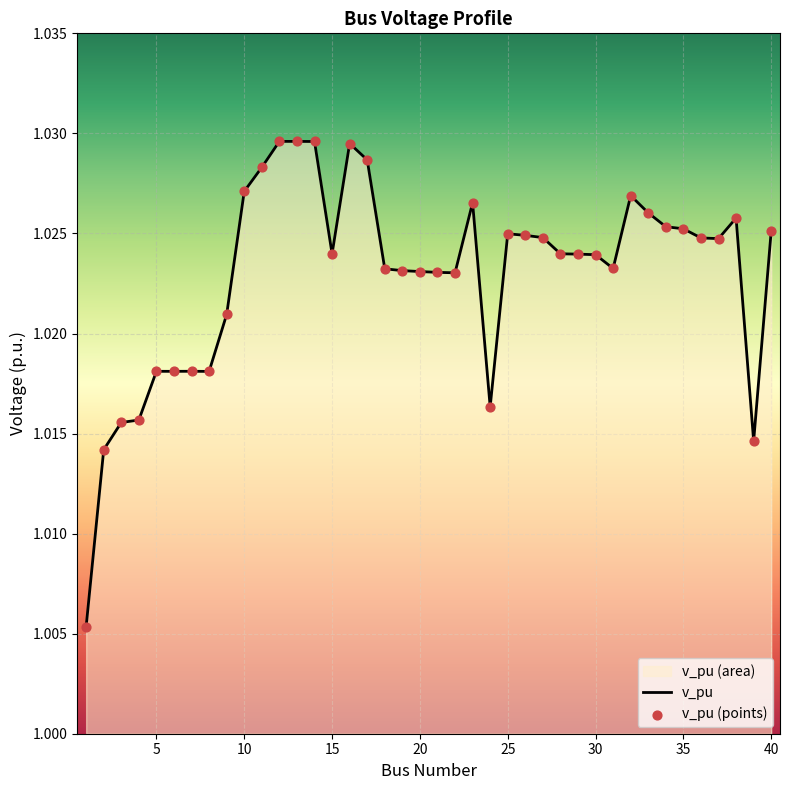

Which series contains the lowest Y value?

v_pu